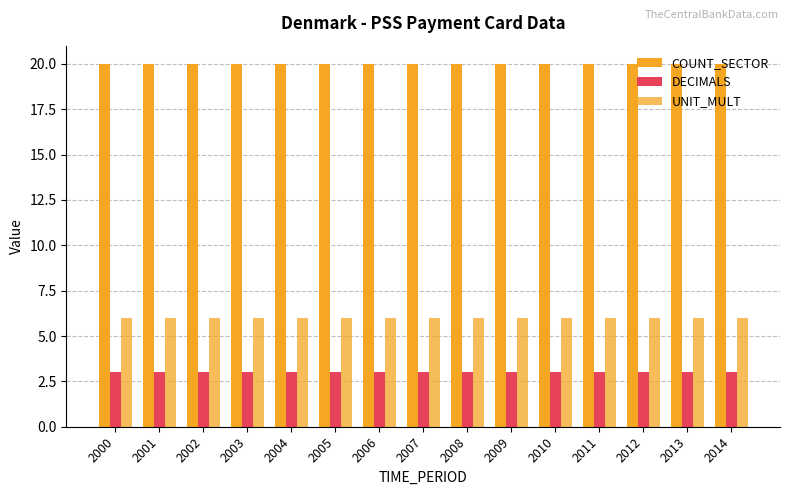

Count the number of data series in this chart.

3